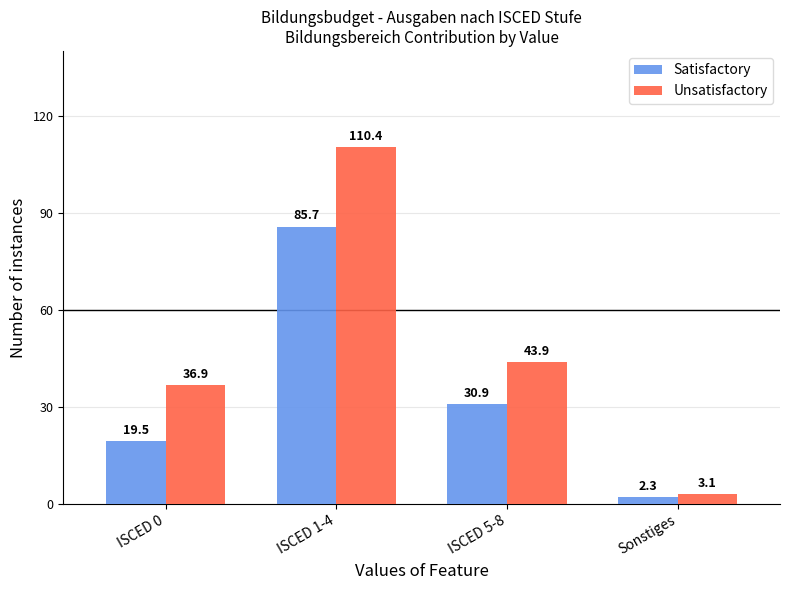

How many bars are there in total?

8